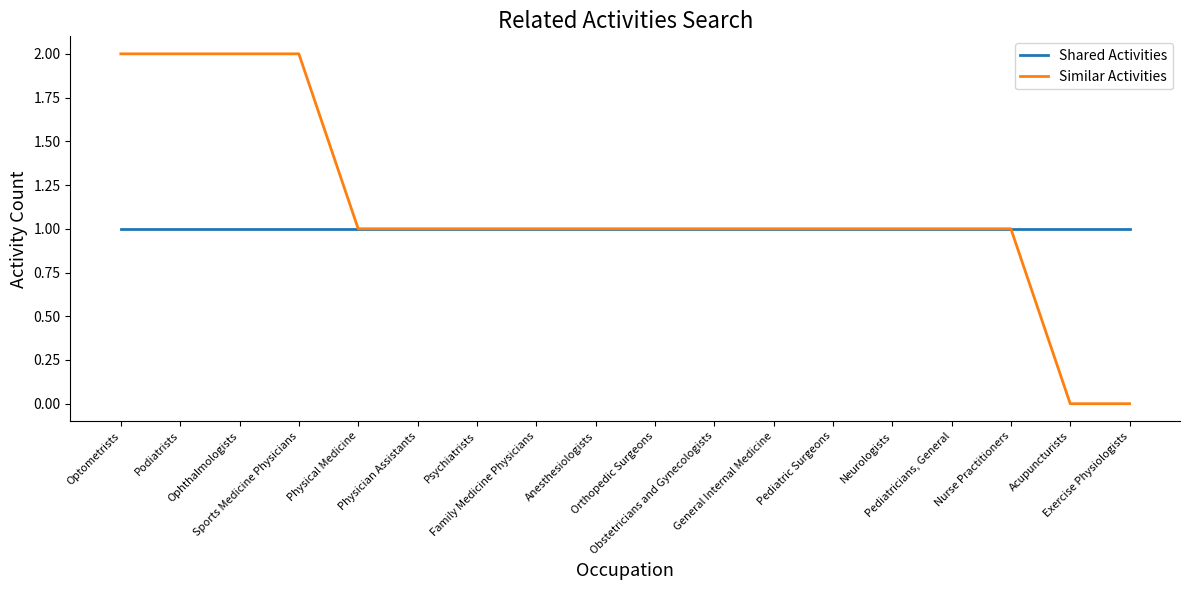

What is the total value across all series at Family Medicine Physicians?

2